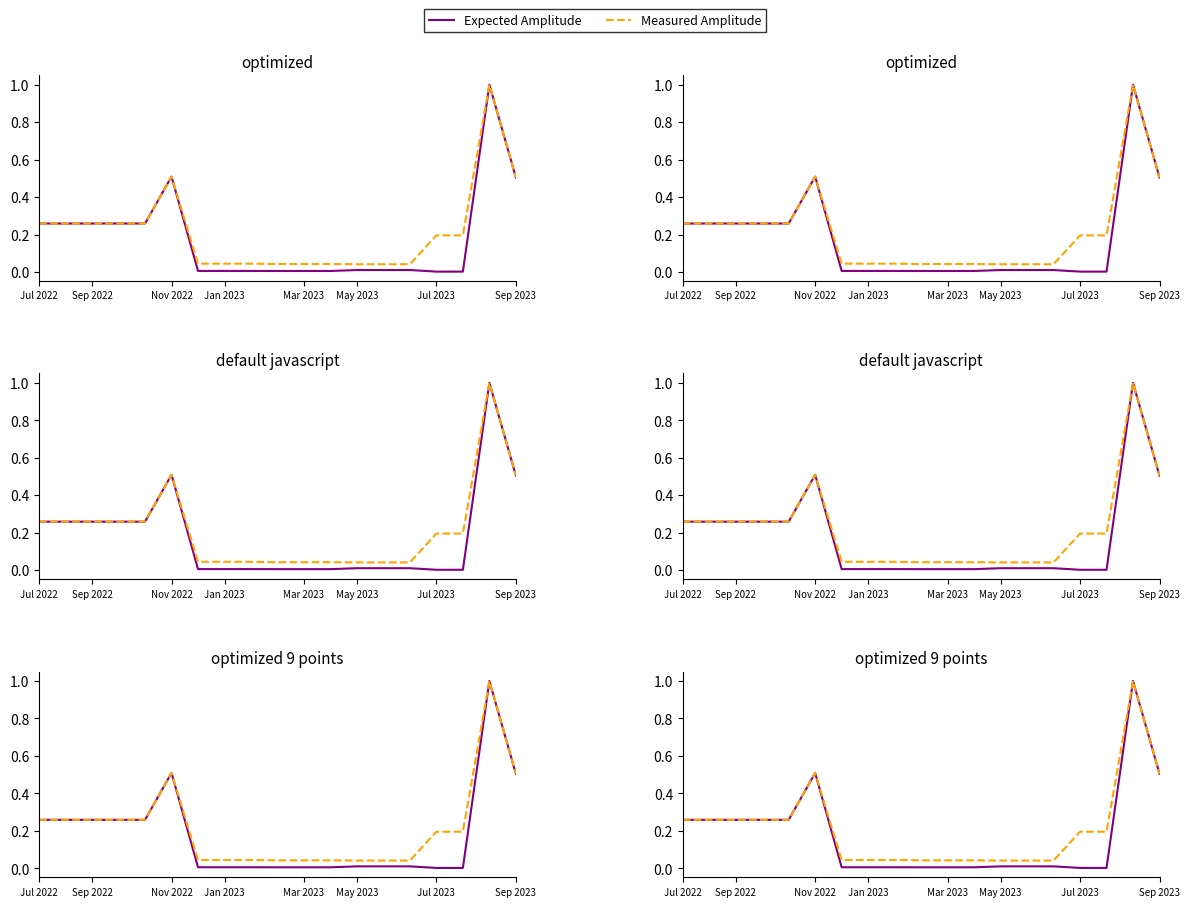

What is the label of the 14th point from the right?

Nov 2022